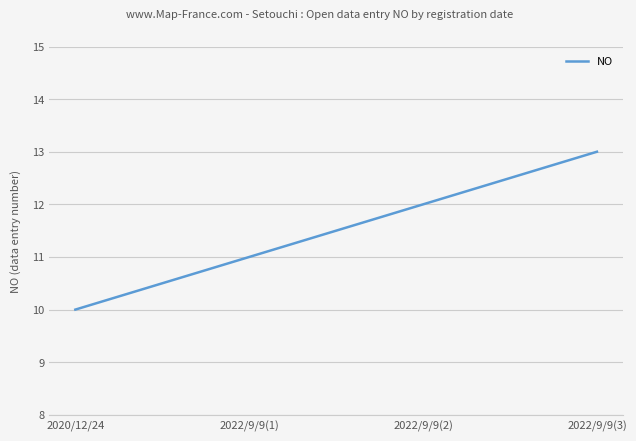

Which label corresponds to the smallest value in the chart?

2020/12/24